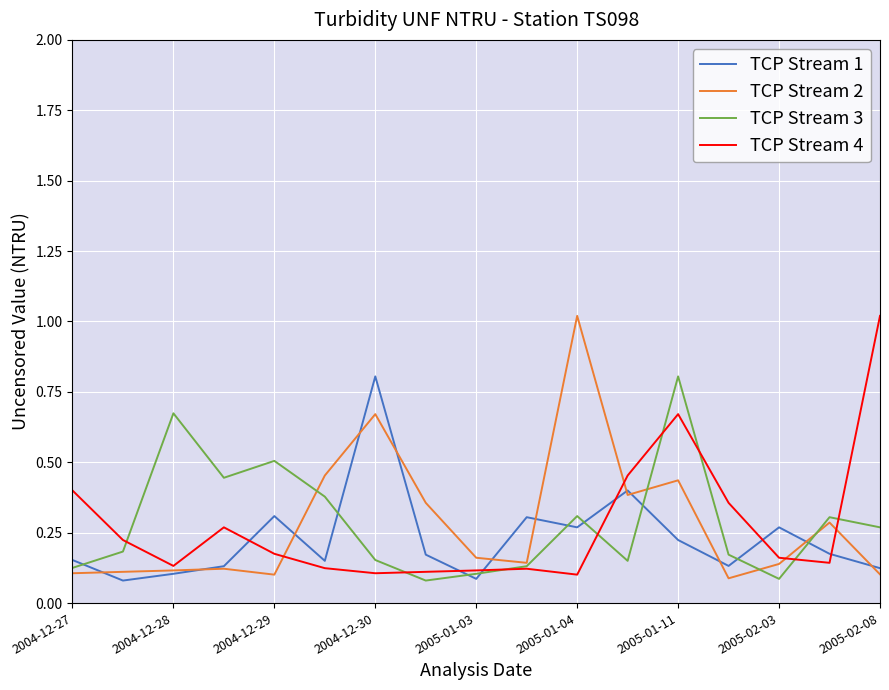

At which category is the sum across all series the highest?

2005-01-11